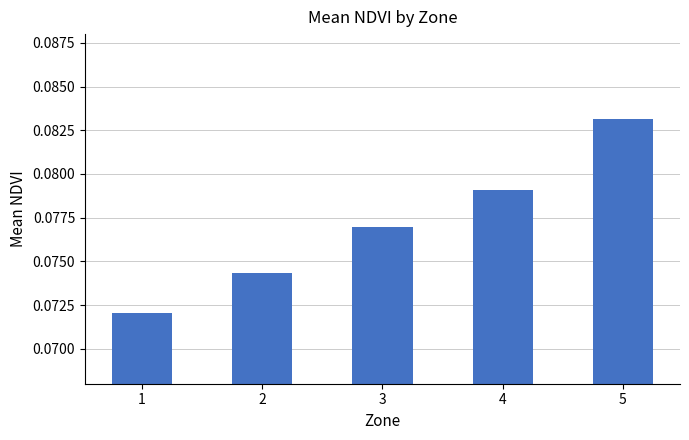

Which category has the highest value across all series?

5